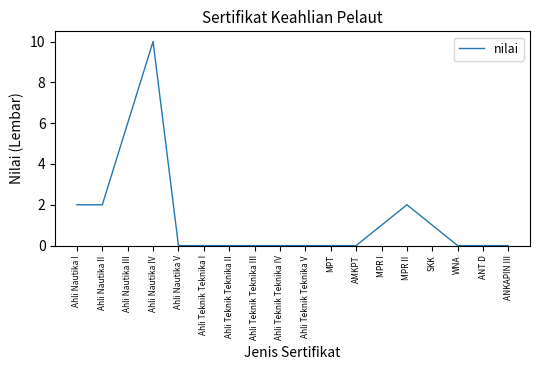

The chart shows a value of 5 at Ahli Teknik Teknika IV. True or false?

False